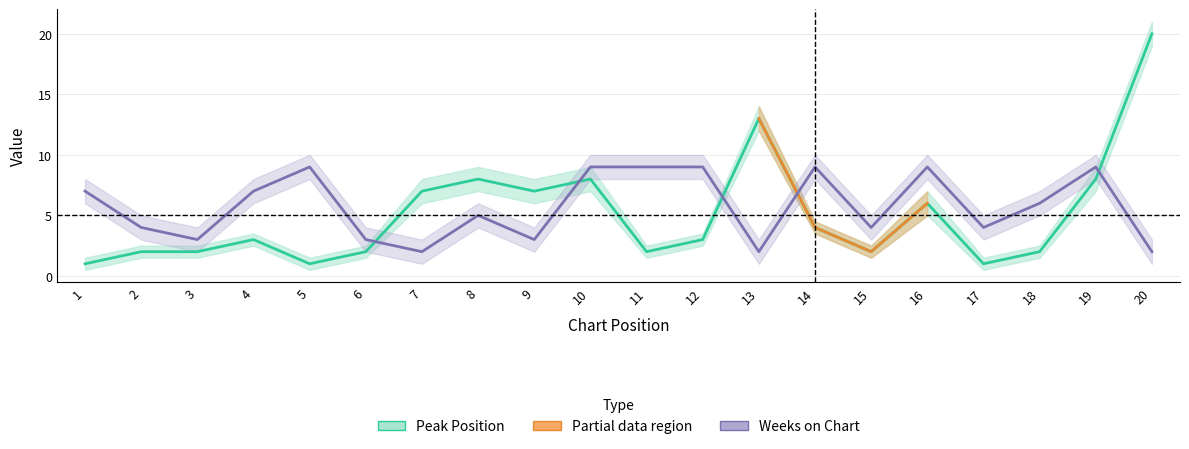

What is the value of the Peak Position point at the 6th from the left?

2